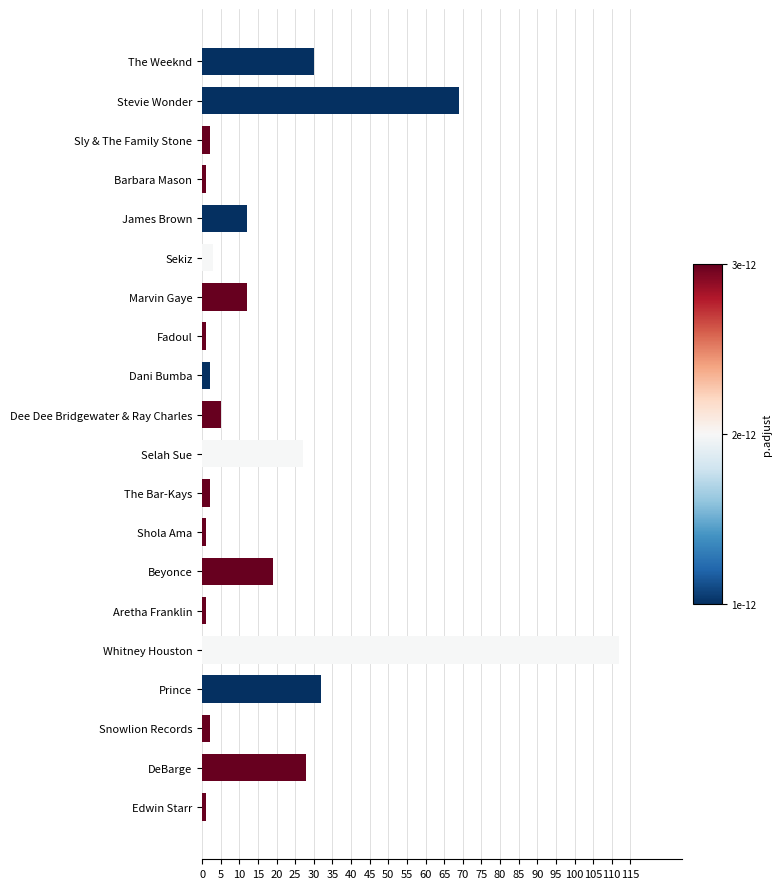

How many bars are there in total?

20